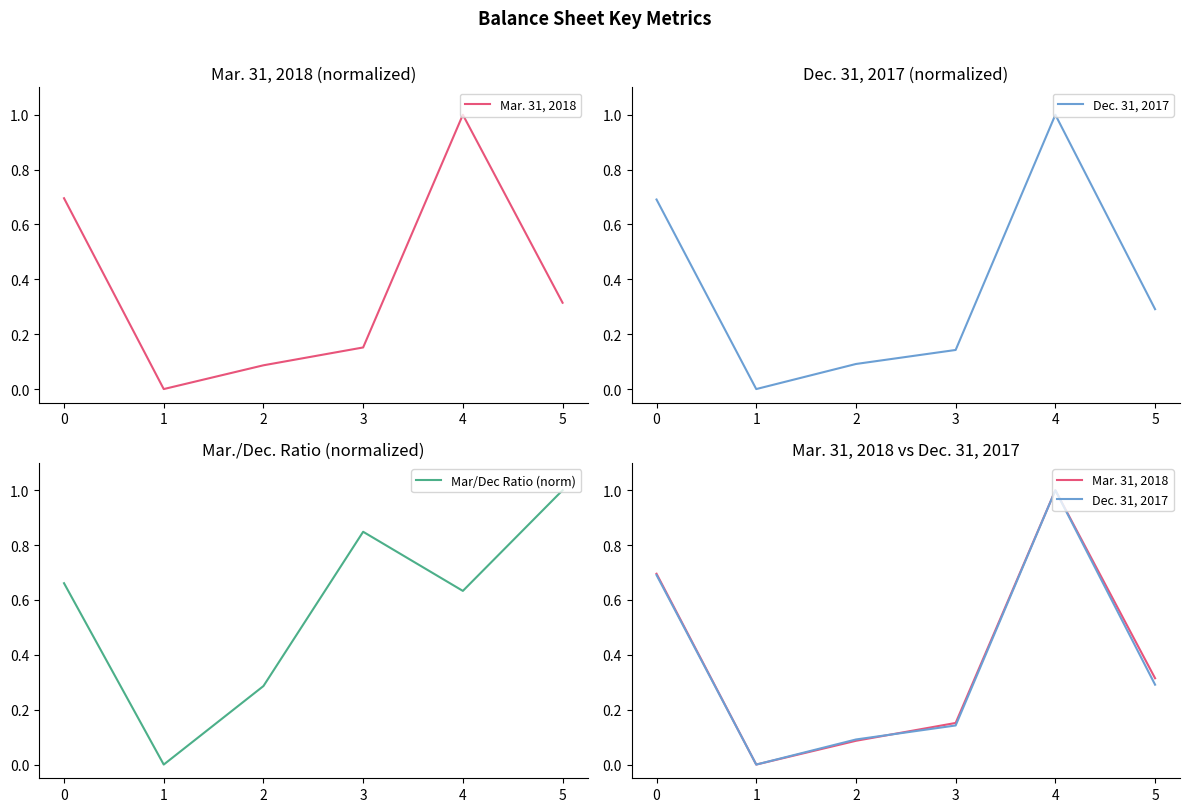

True or false: Mar/Dec Ratio (norm) has a value of 1.0 at 5.

True